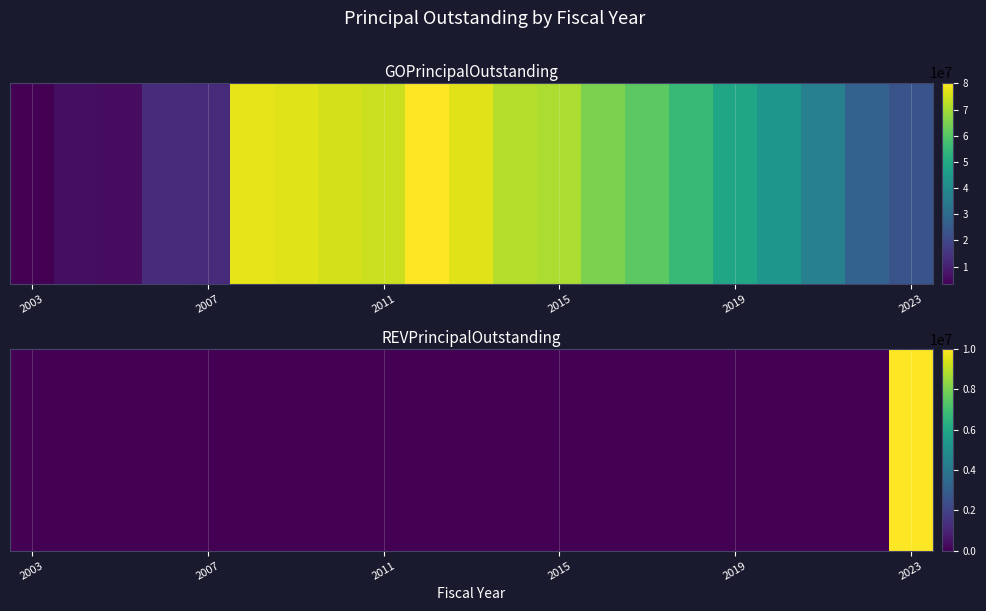

How many categories are shown in the chart?

21